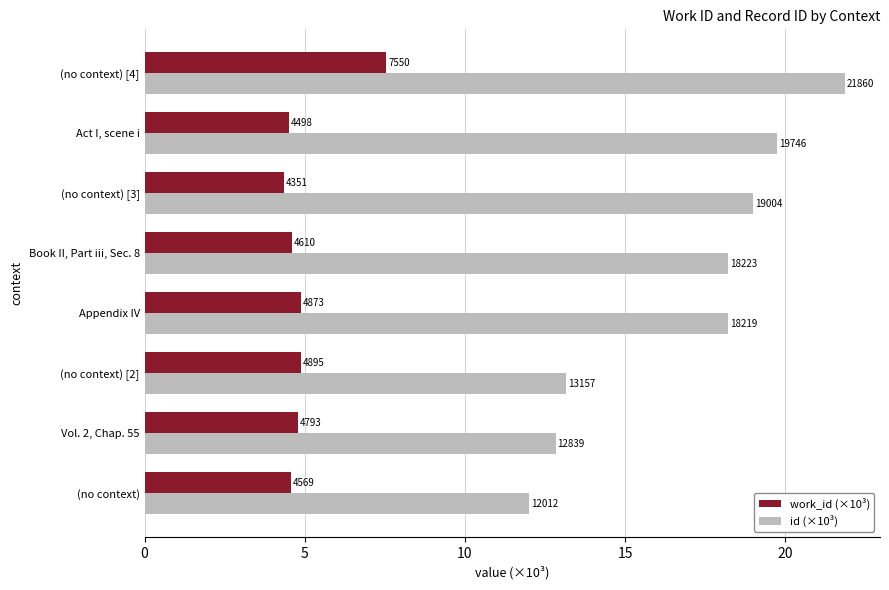

What are all the series names shown in the legend?

work_id (×10³), id (×10³)